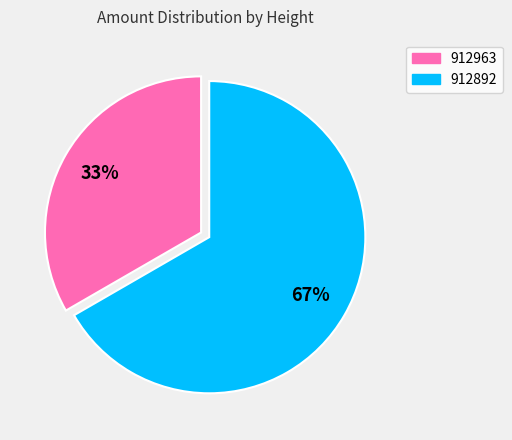

To the nearest percent, what is the average slice percentage?

50%